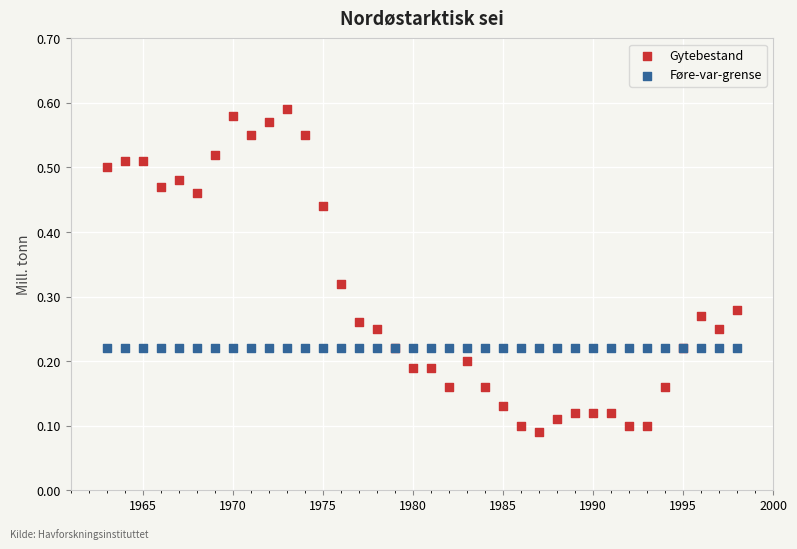

Which series reaches the maximum Y coordinate?

Gytebestand